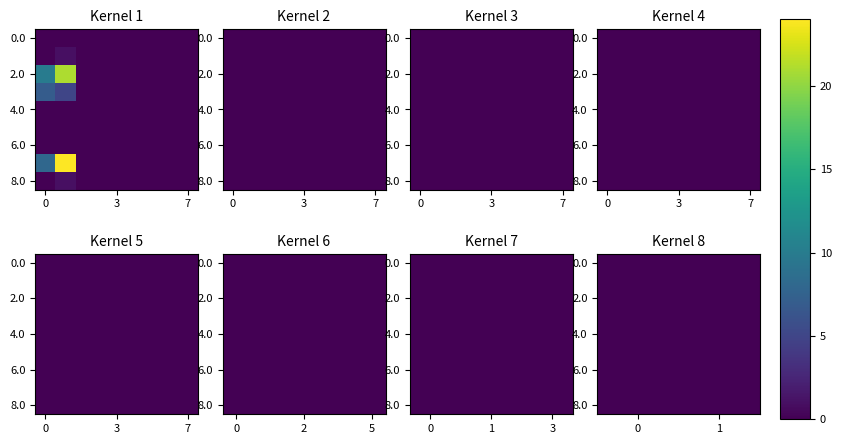

Is it true that Followup equals 12 at 2024?

False